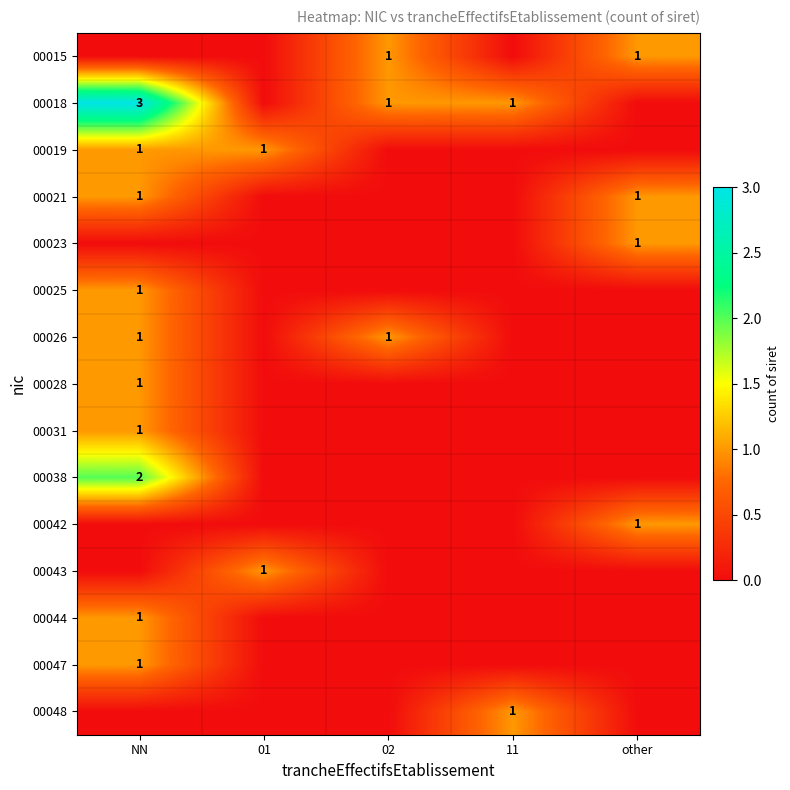

True or false: 00018 has a value of 1 at 02.

True